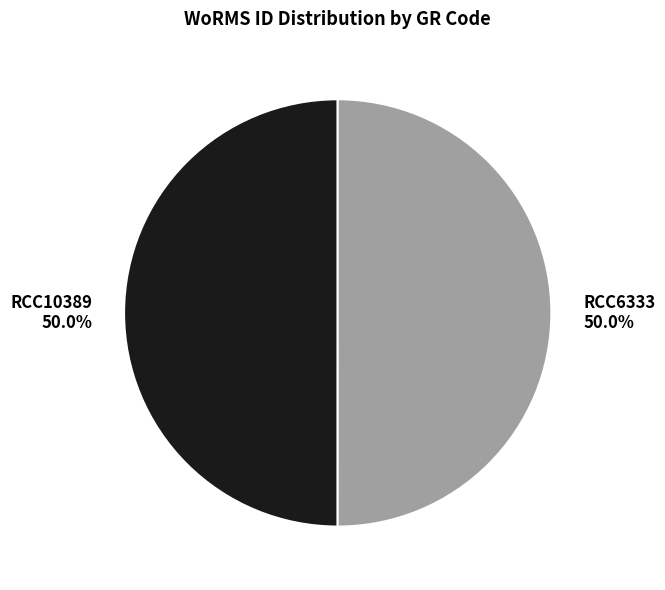

The RCC10389 slice represents 65% of the pie. True or false?

False